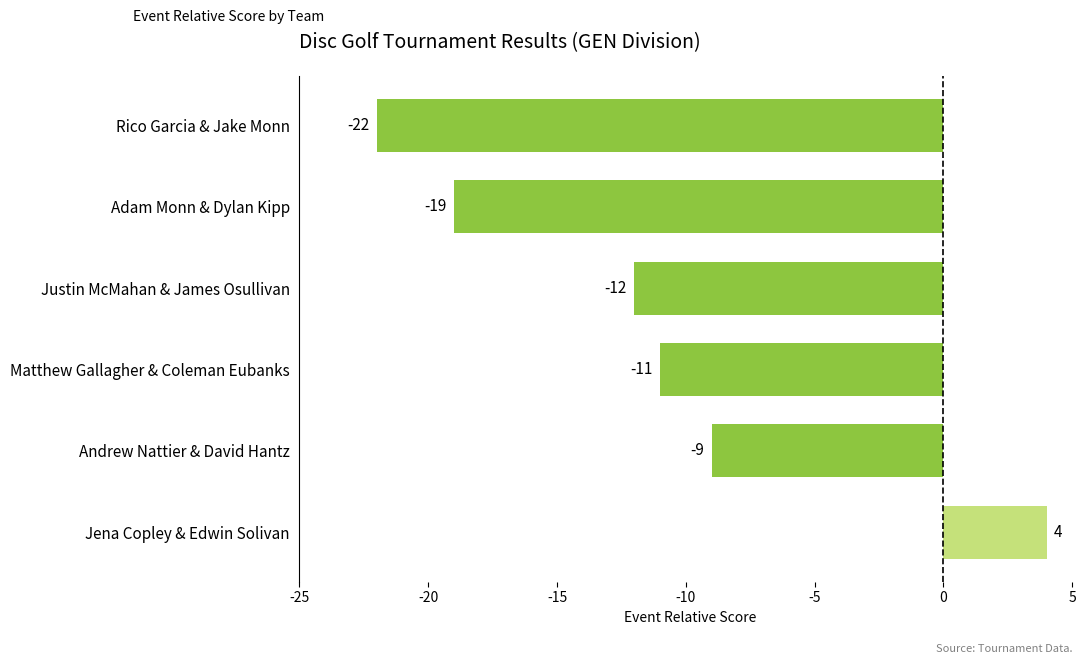

True or false: the data shows -19 at Matthew Gallagher & Coleman Eubanks.

False